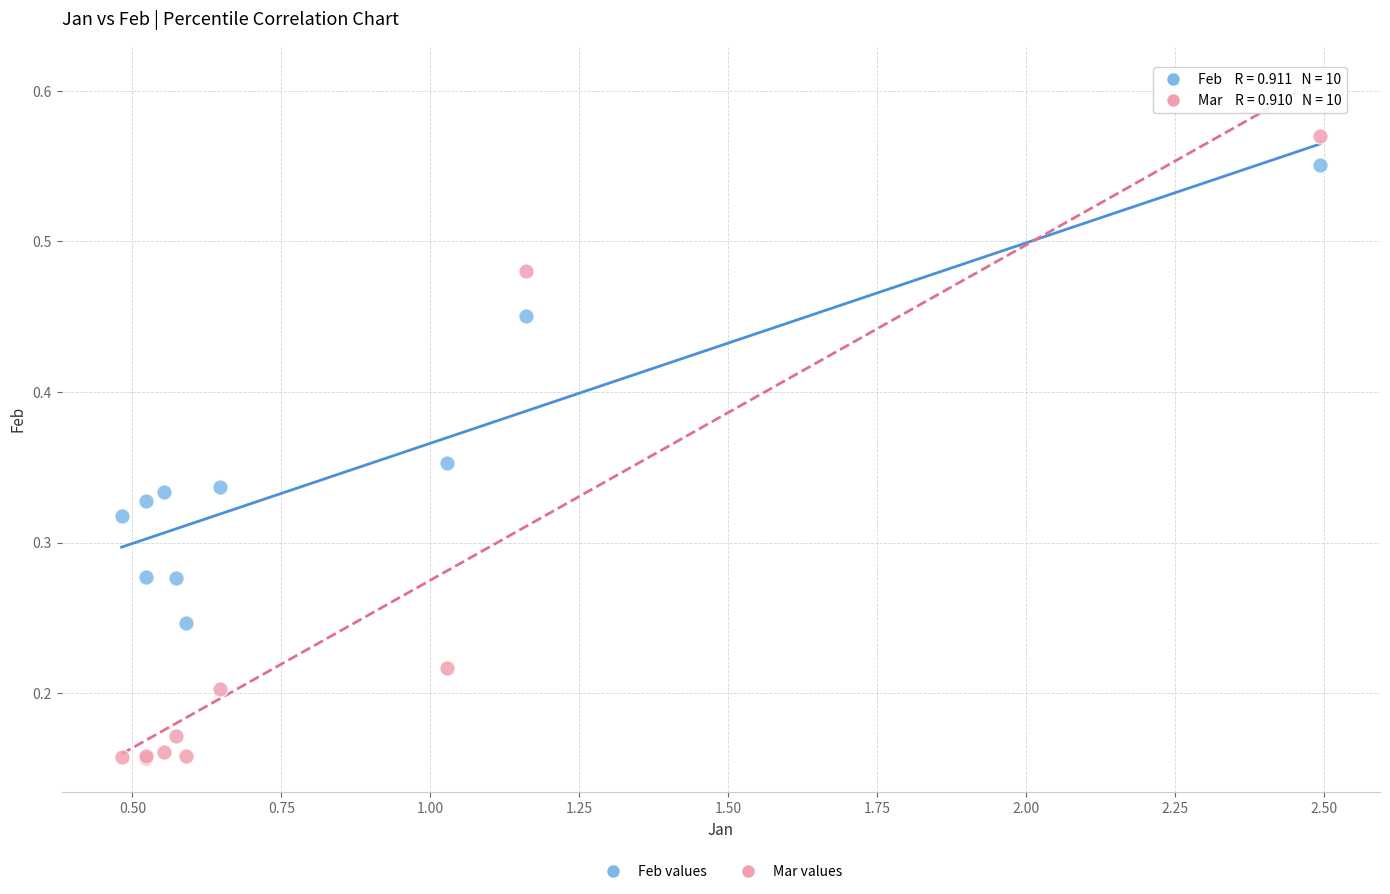

What is the X range (max minus min) for the scatter plot?

2.0